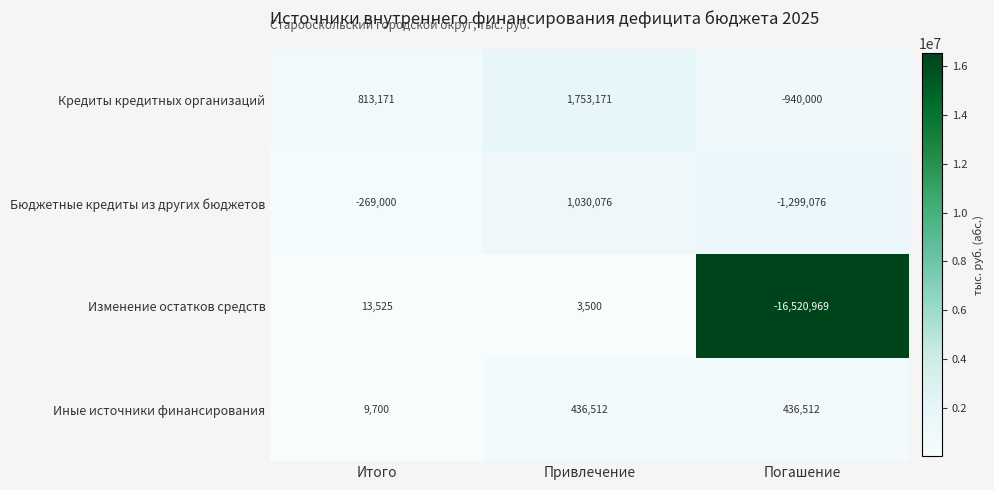

What is the difference between the Изменение остатков средств values at Привлечение and Итого?

10025